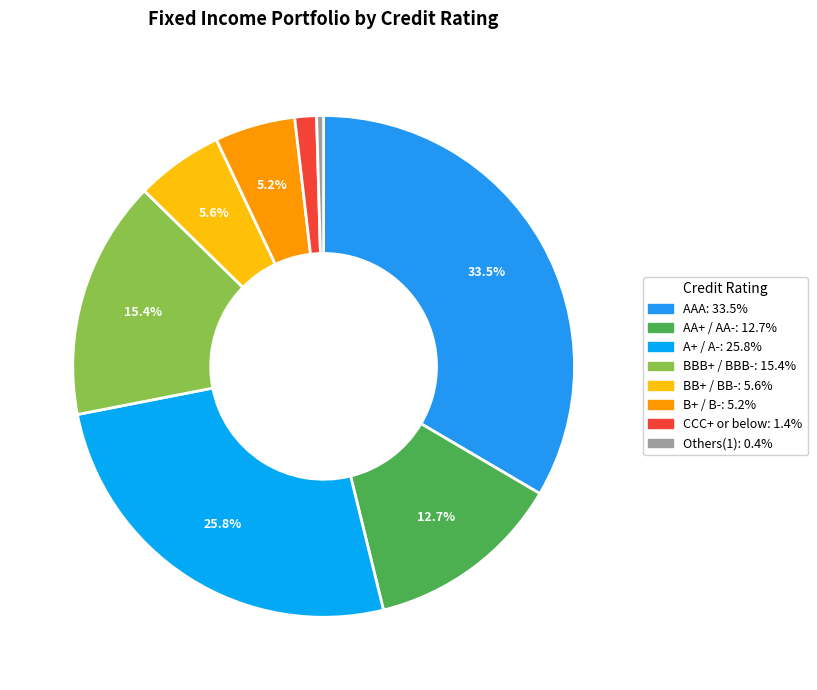

How many segments does this pie chart have?

8